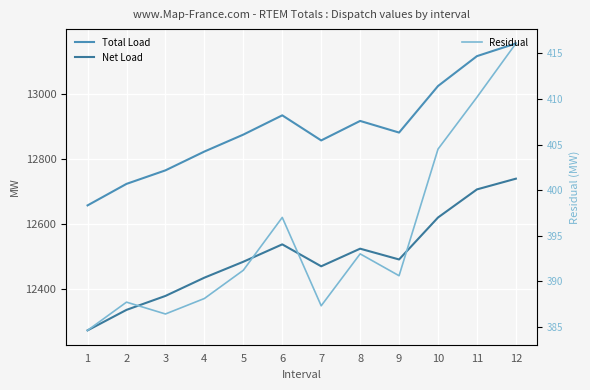

At which label does Residual reach its minimum?

1